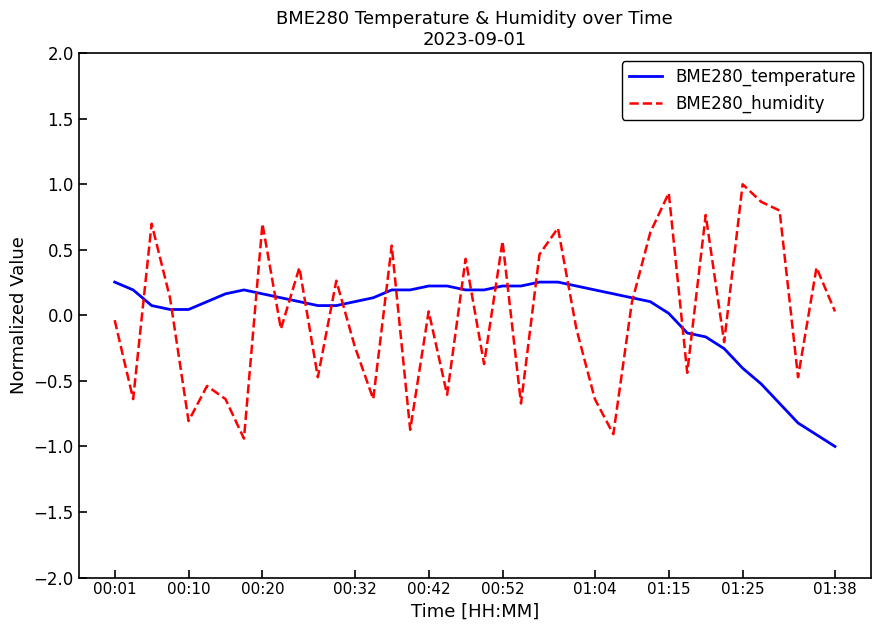

What is the smallest value displayed?

-1.0